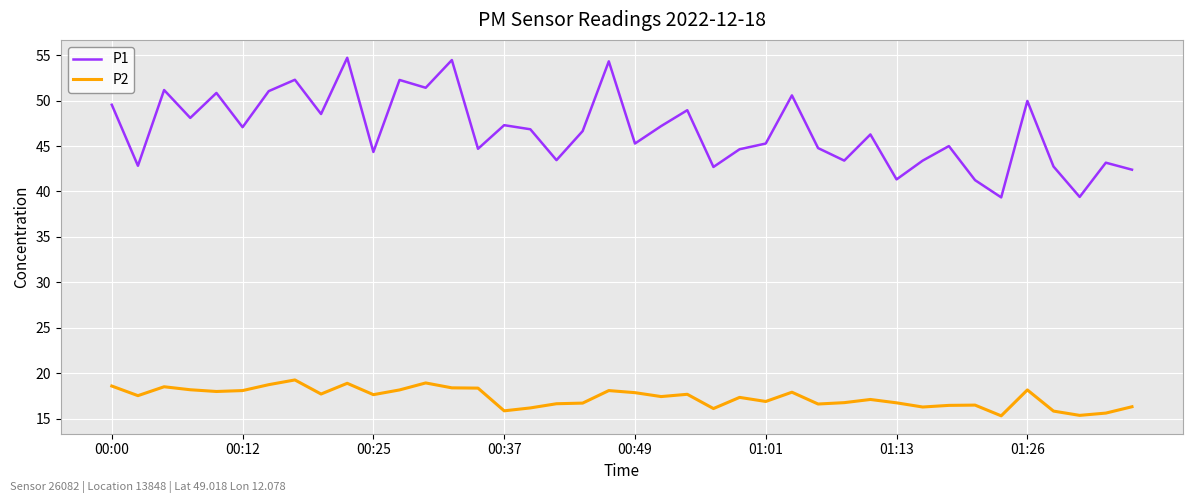

Rank the series by their maximum value, from highest to lowest.

P1, P2